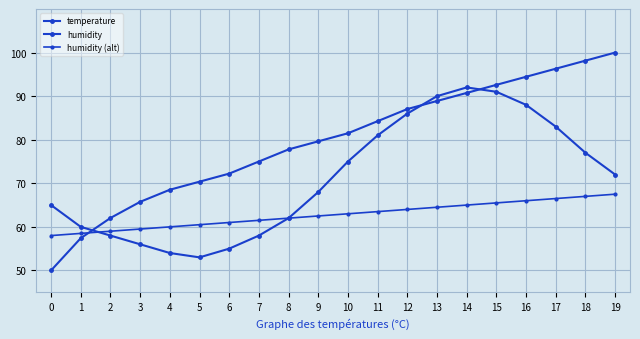

What is the approximate value of humidity at 19?

10.0